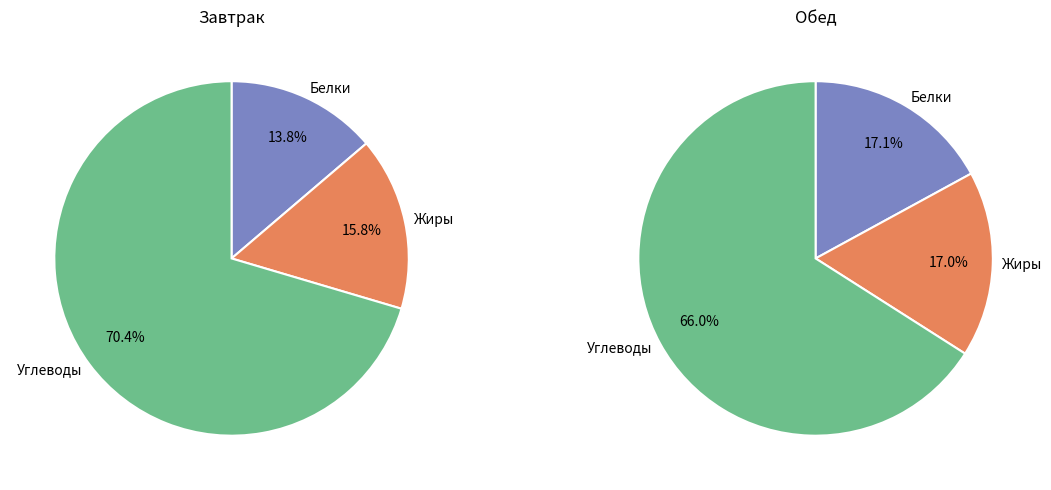

How many segments does this pie chart have?

3